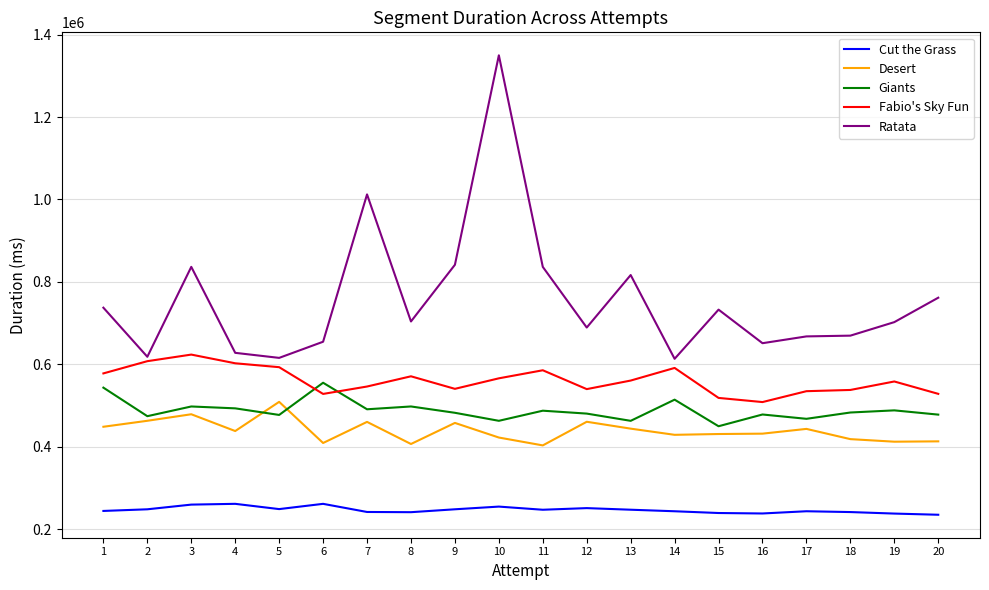

What is the highest value of the Ratata series?

1349840